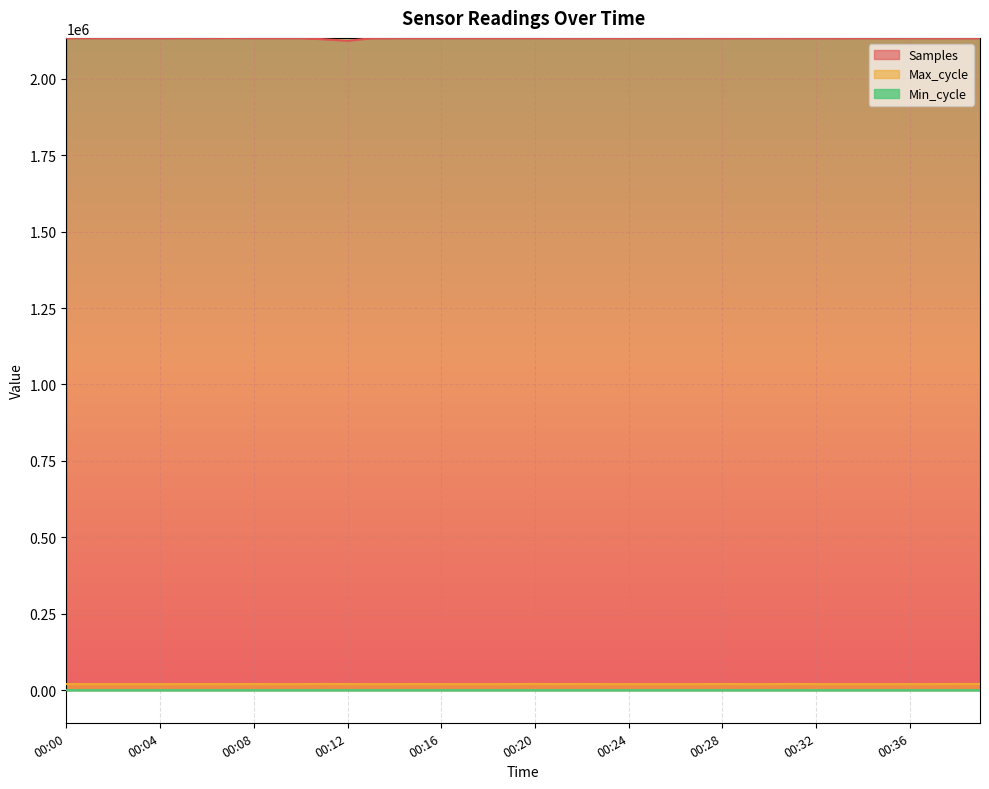

At which category does Samples reach its first local valley?

00:02